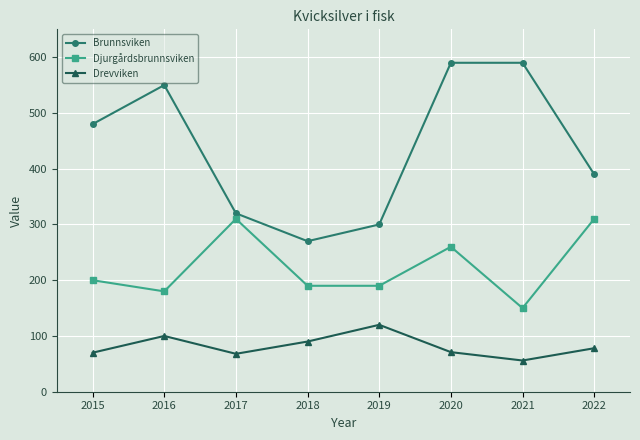

True or false: Brunnsviken and Drevviken cross at least once.

False